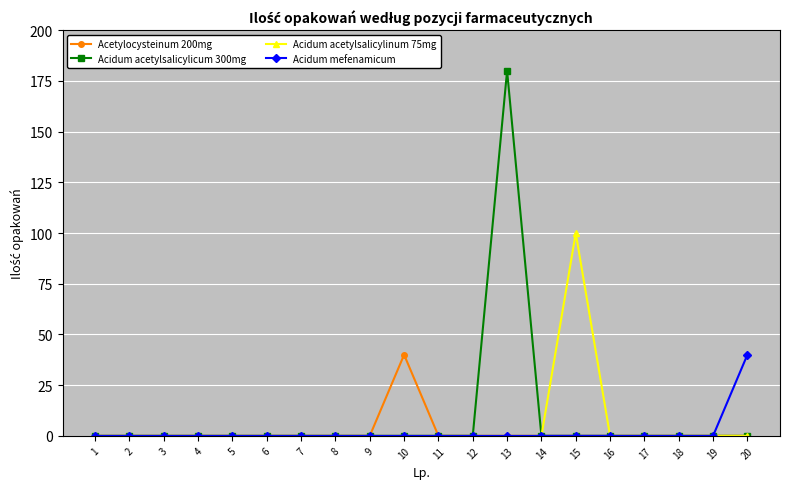

At which category is the sum across all series the highest?

13